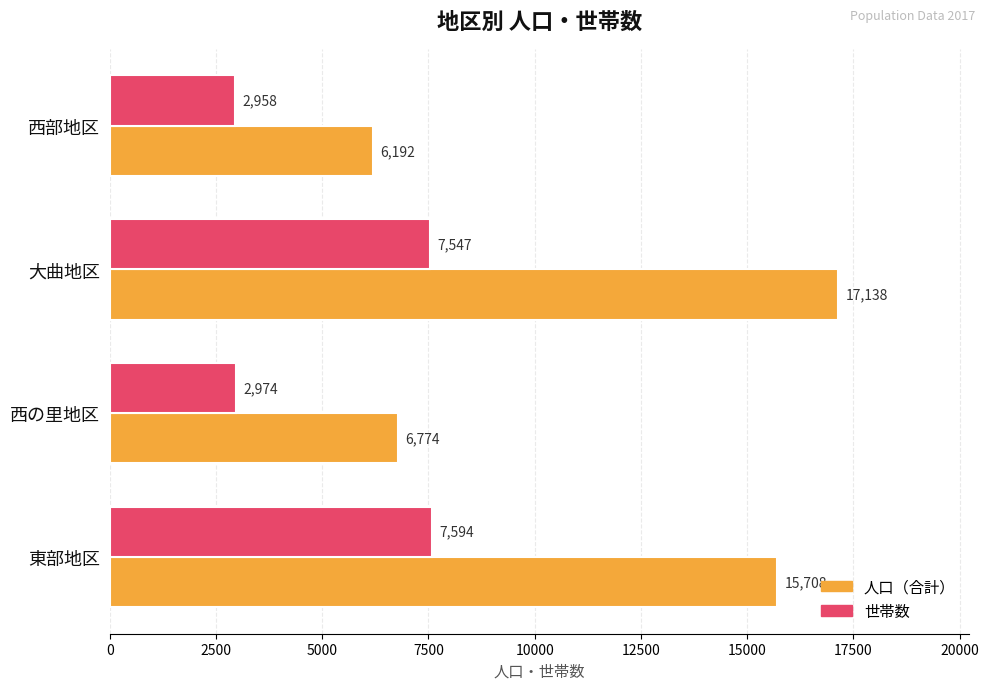

How many distinct data groups are displayed?

2